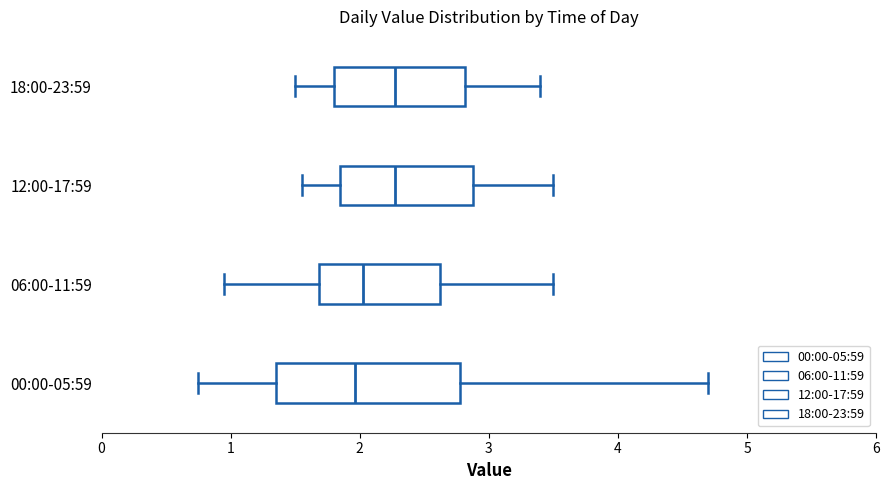

Comparing the boxes themselves (not the whiskers), which one is the widest?

00:00-05:59